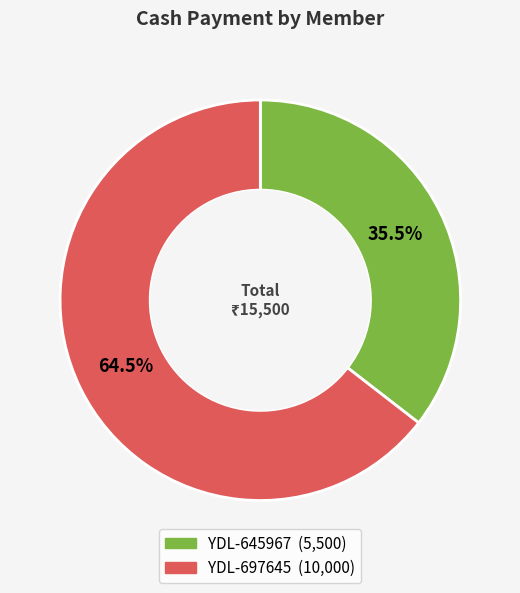

What is the smallest slice in the pie chart?

YDL-645967